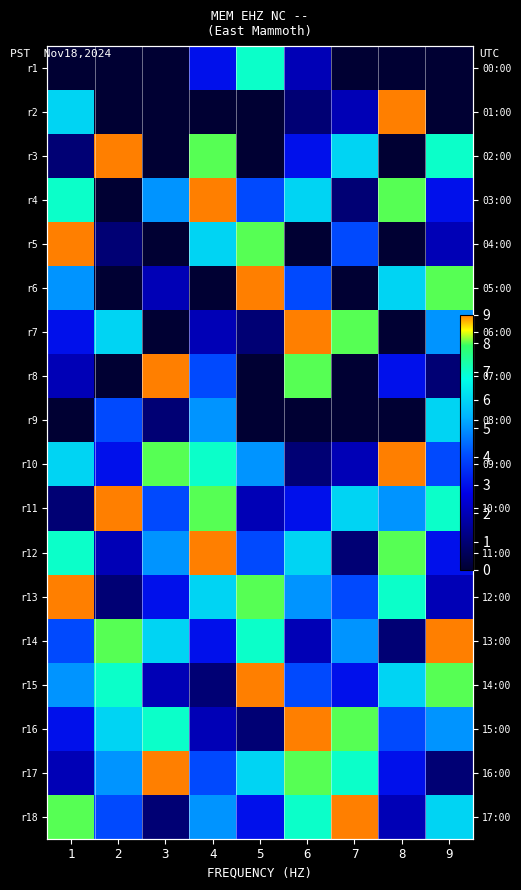

What is the difference between the maximum and minimum values in the r15 series?

8